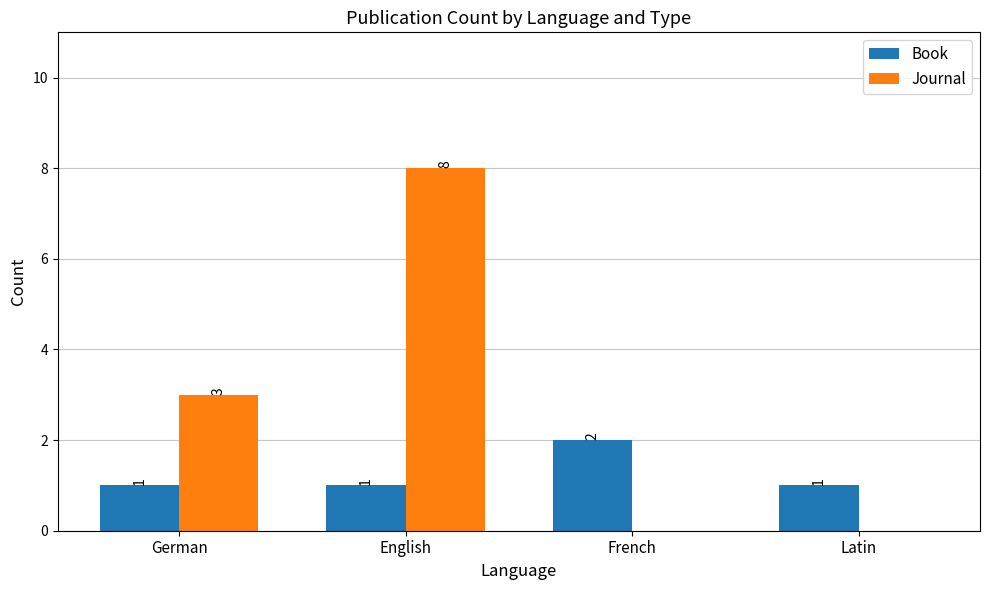

What is the maximum value shown in the chart?

8